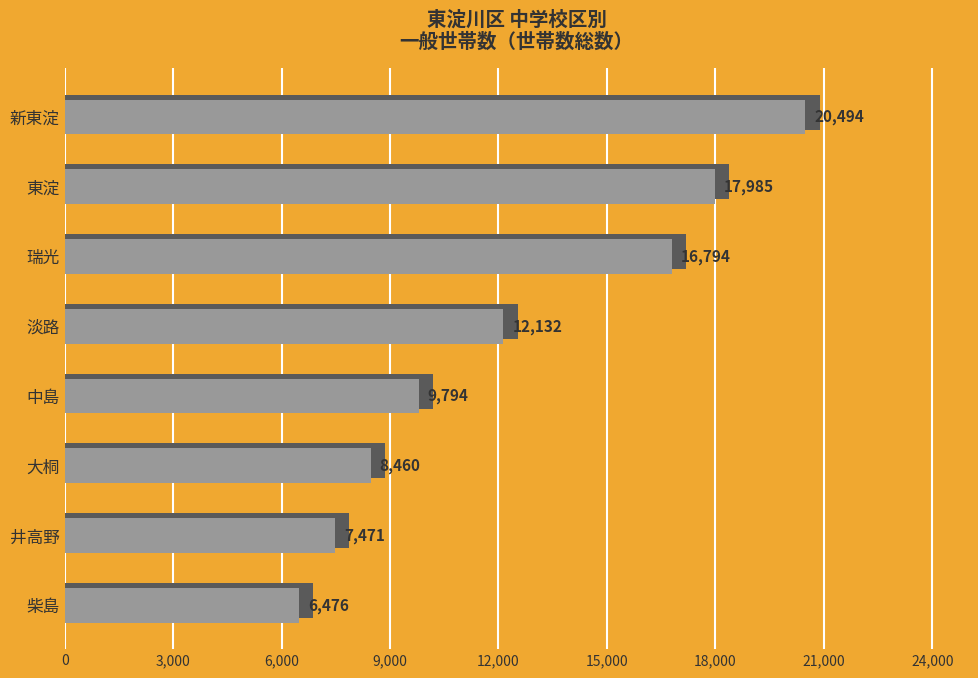

Rank the series by their maximum value, from lowest to highest.

世帯数総数（世帯）, values